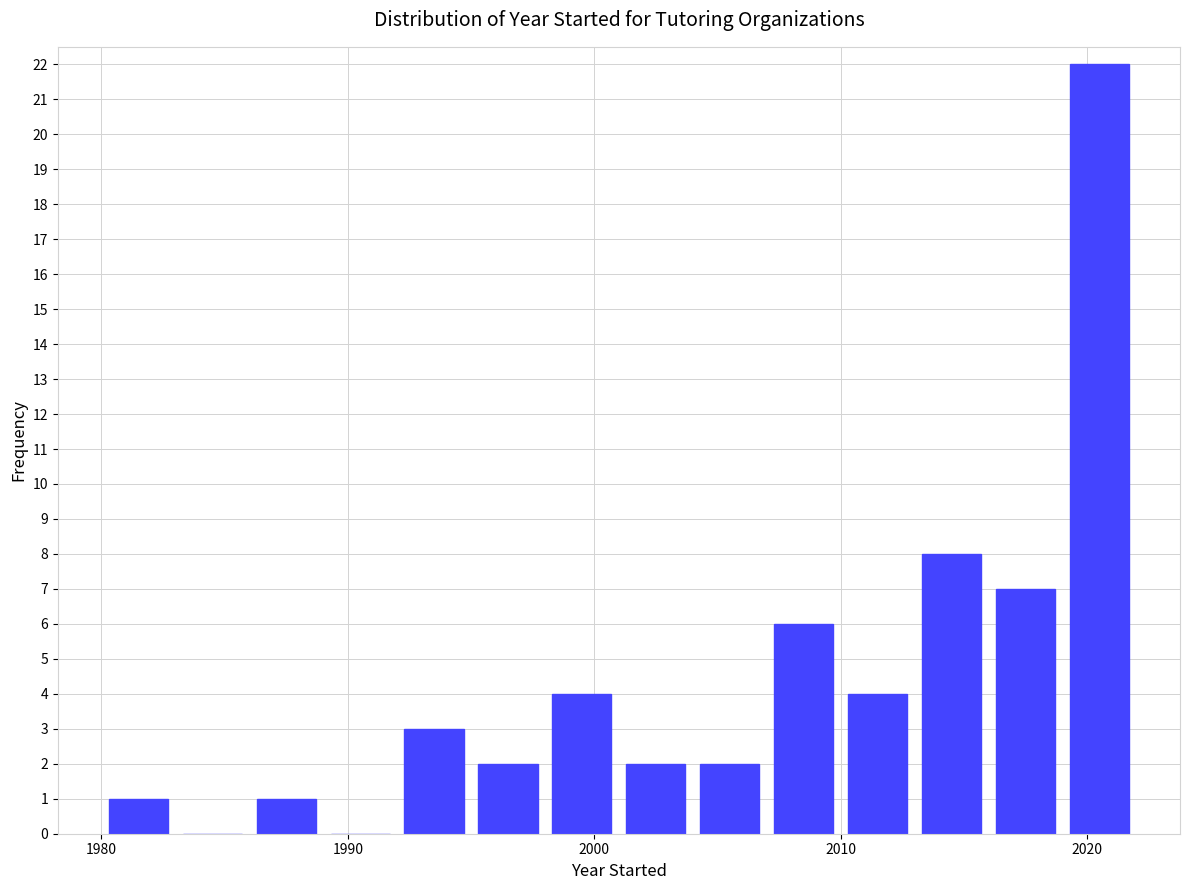

Read against the x-axis, roughly where is the centre of the tallest bar?

2021